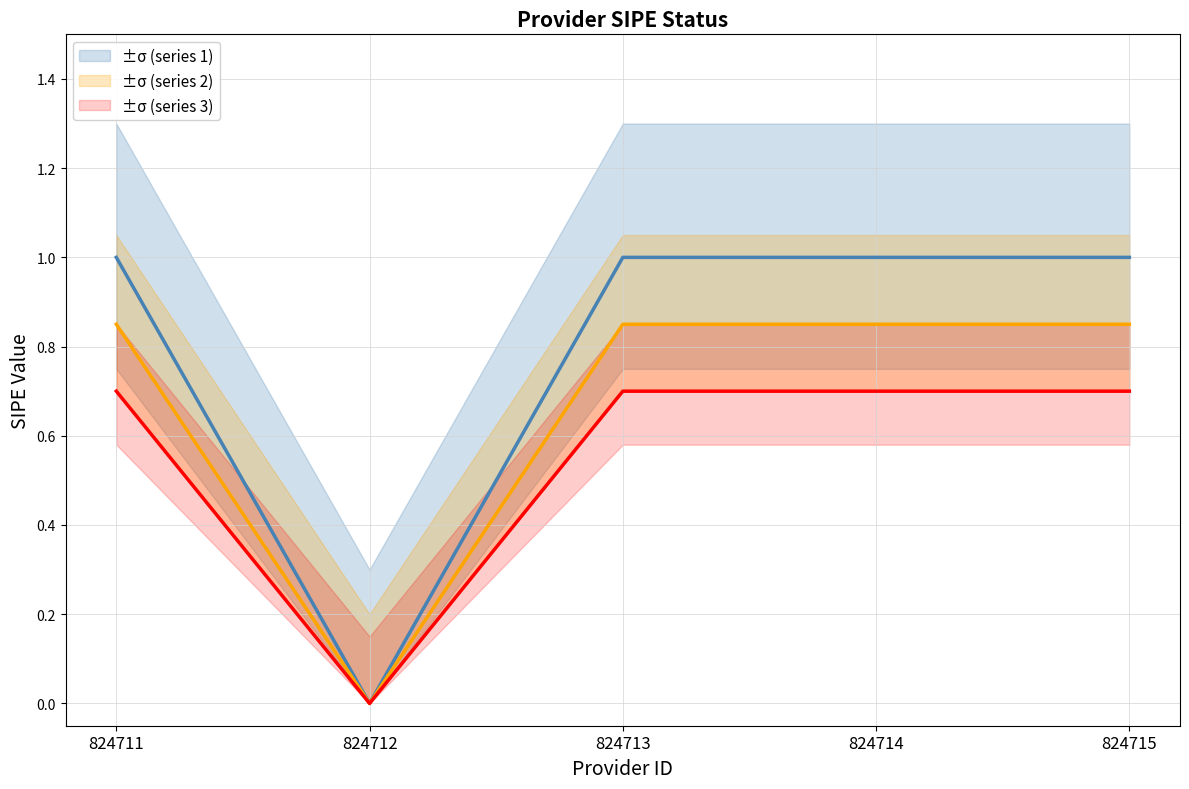

What is the greatest value displayed?

1